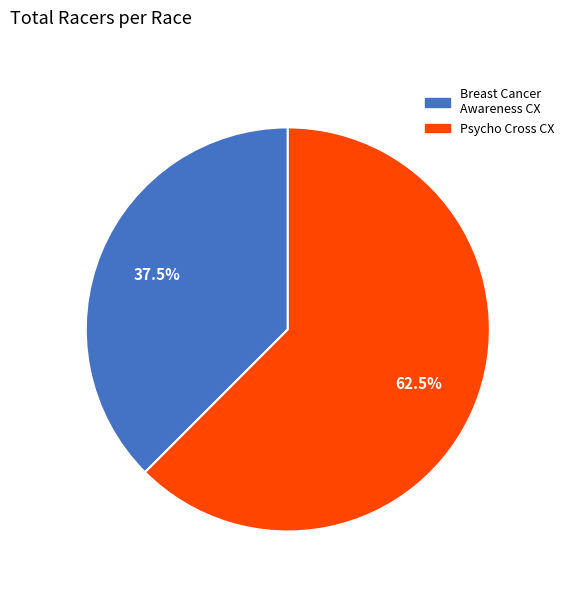

Is there any slice that represents more than half of the pie?

Yes